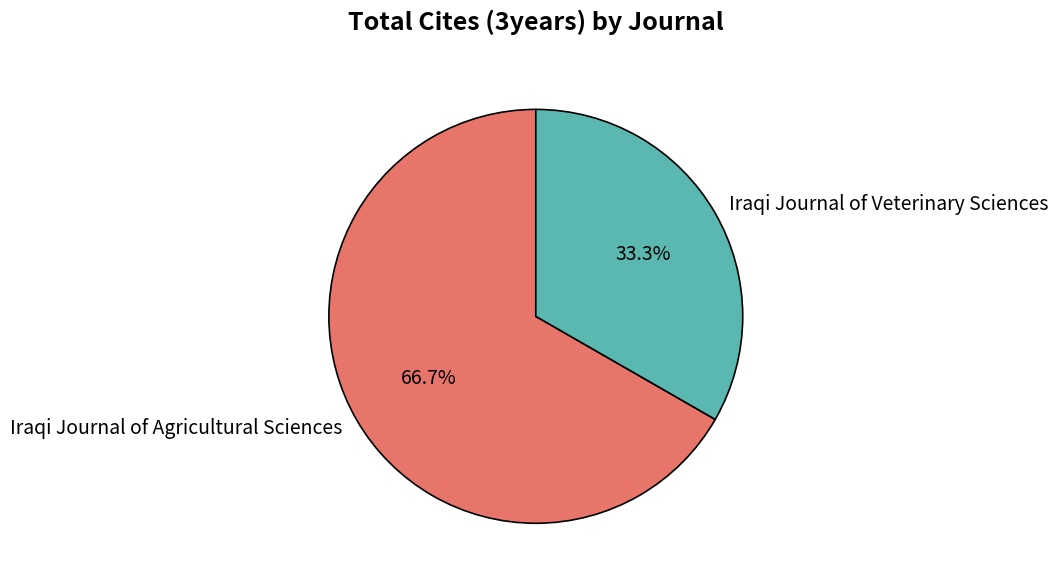

Does any single category account for the majority?

Yes